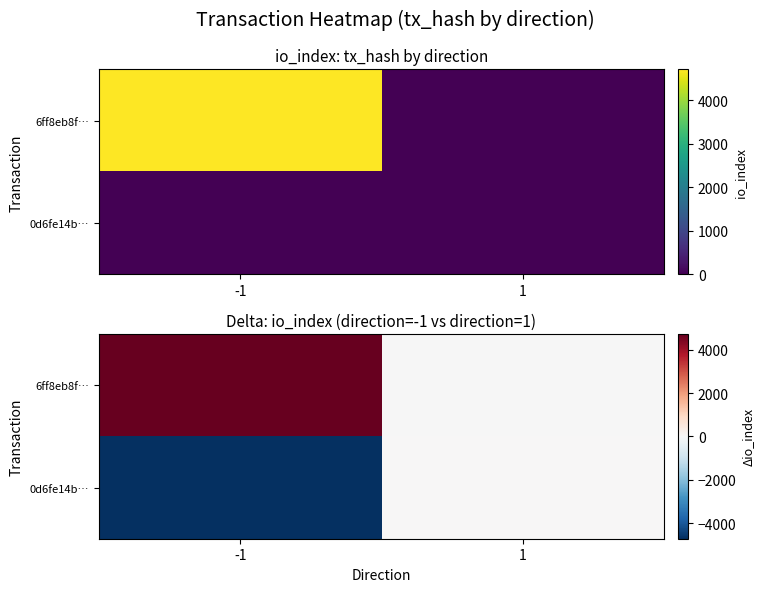

The 6ff8eb8f… series shows 4711 at -1. True or false?

True